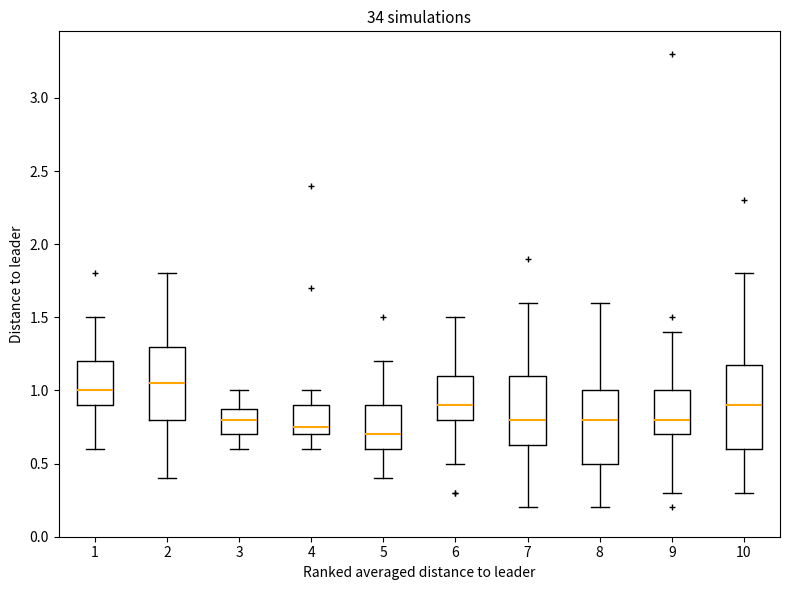

Comparing the boxes themselves (not the whiskers), which one is the tallest?

10